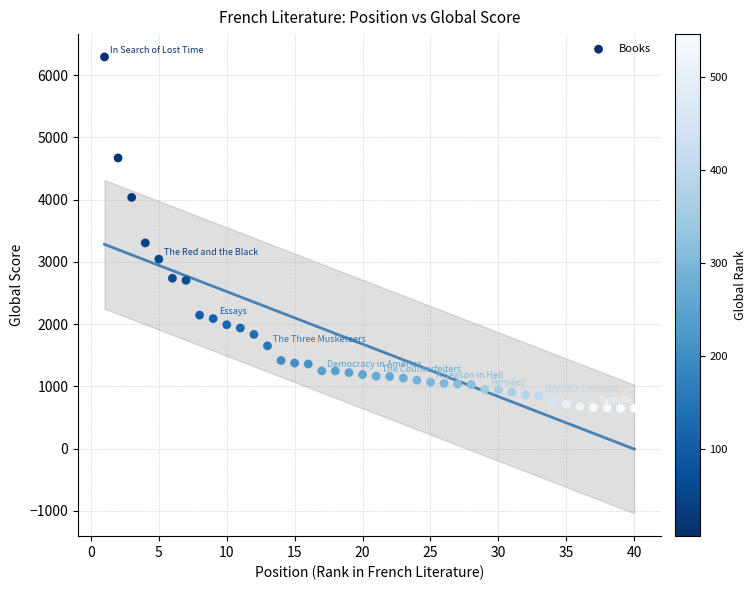

What Y value in the scatter plot is closest to 3469?

3305